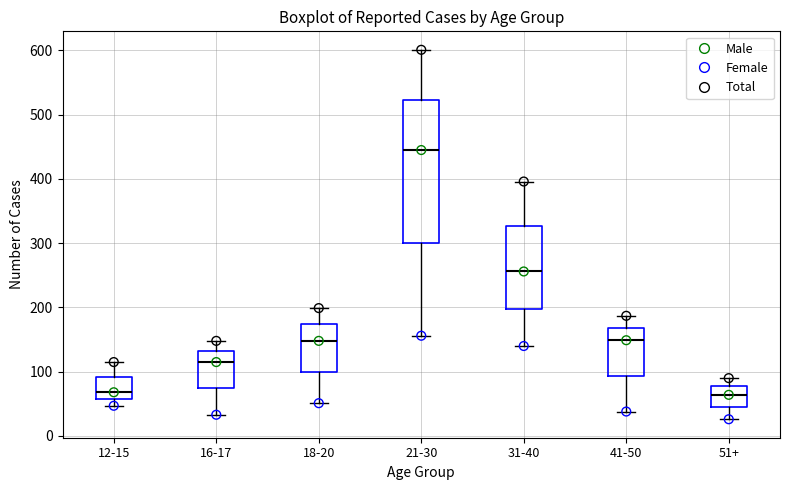

Comparing the boxes themselves (not the whiskers), which one is the tallest?

21-30